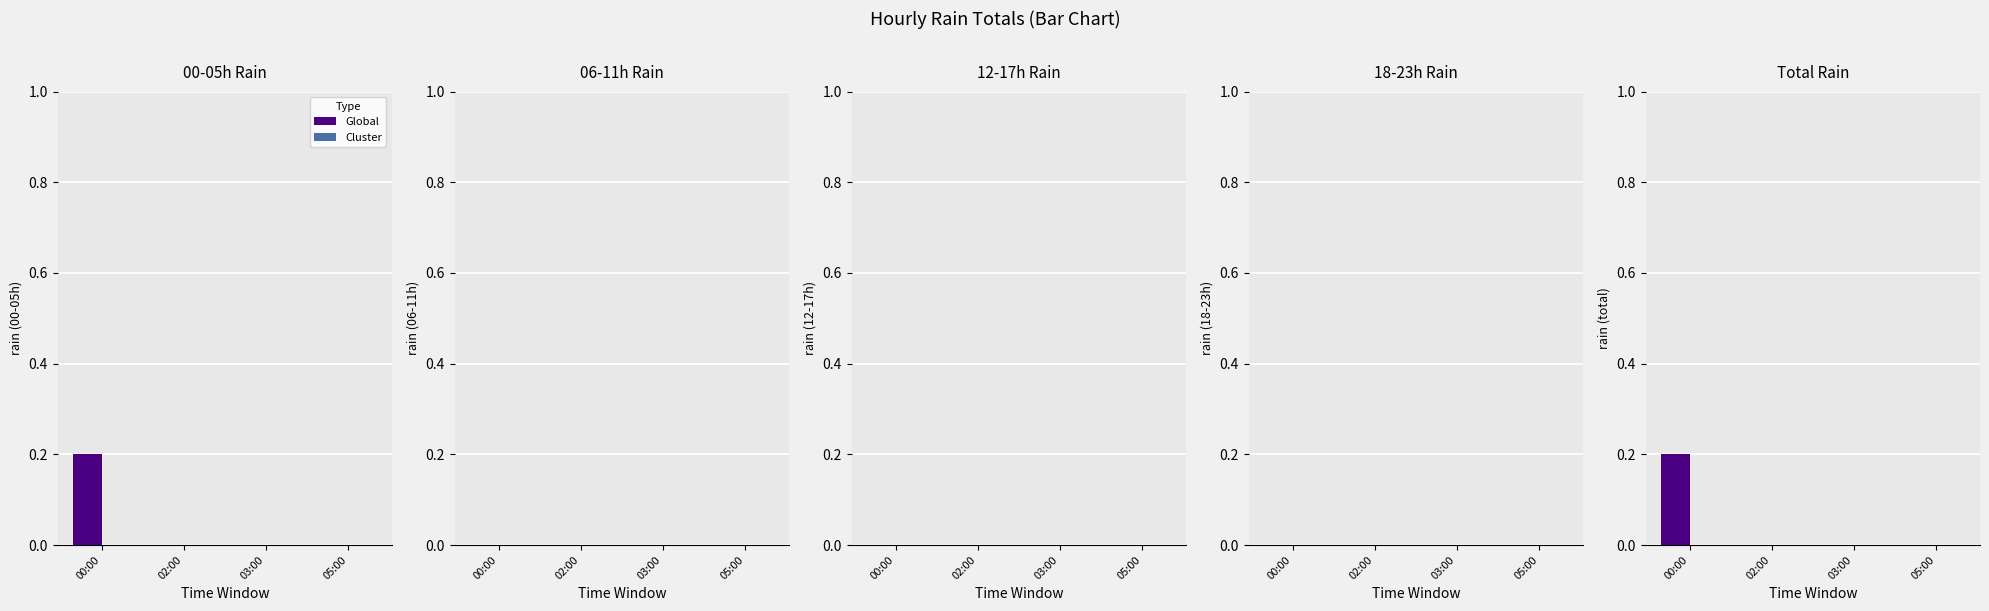

The Global series shows 0.0 at 02:00. True or false?

True